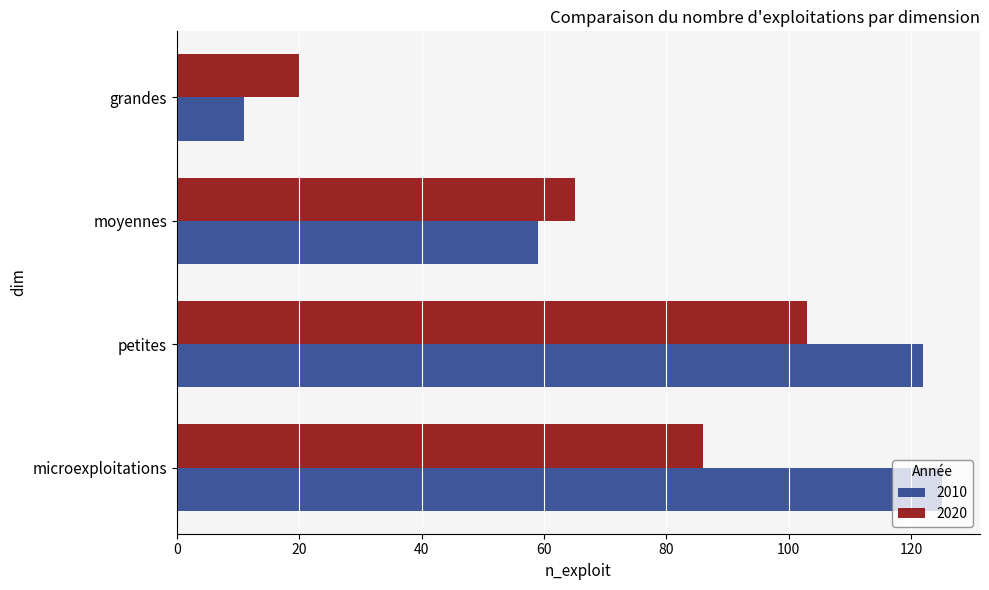

At which category is the sum across all series the highest?

petites